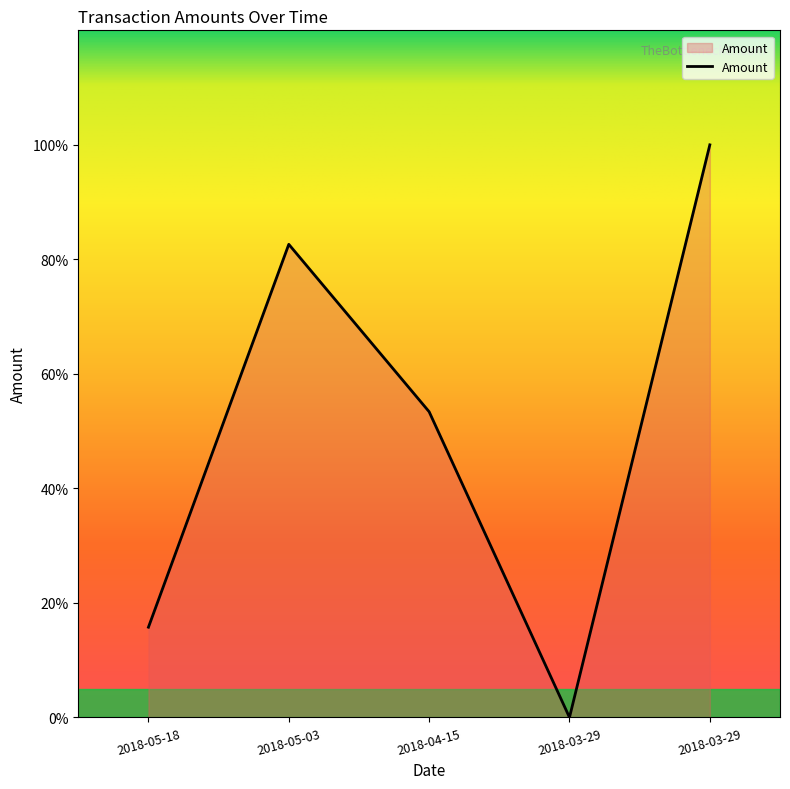

What is the sum of all values?

2.5